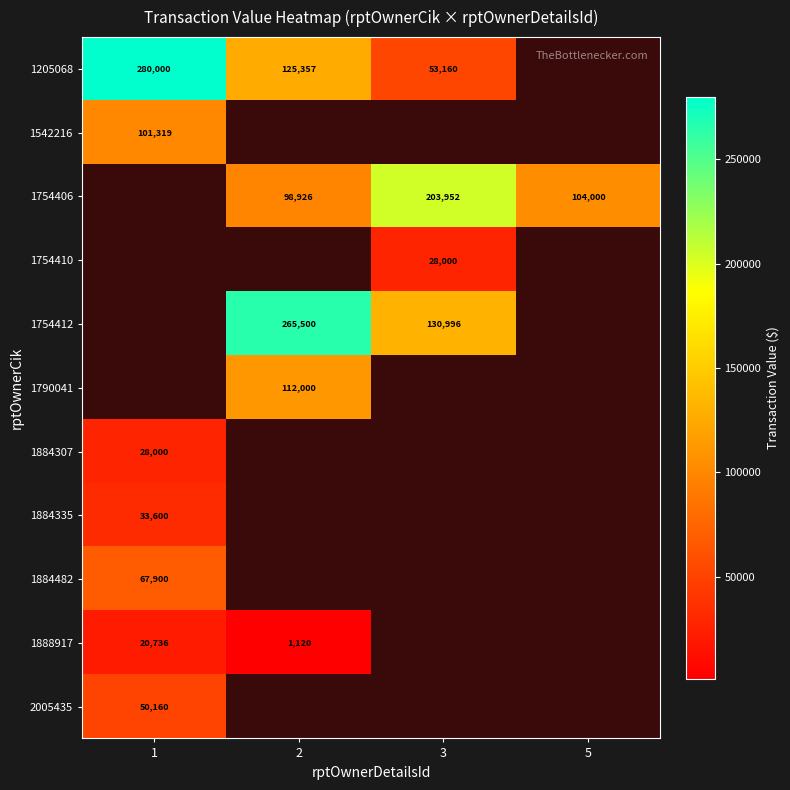

Is it true that 1754412 equals 265500 at 2?

True